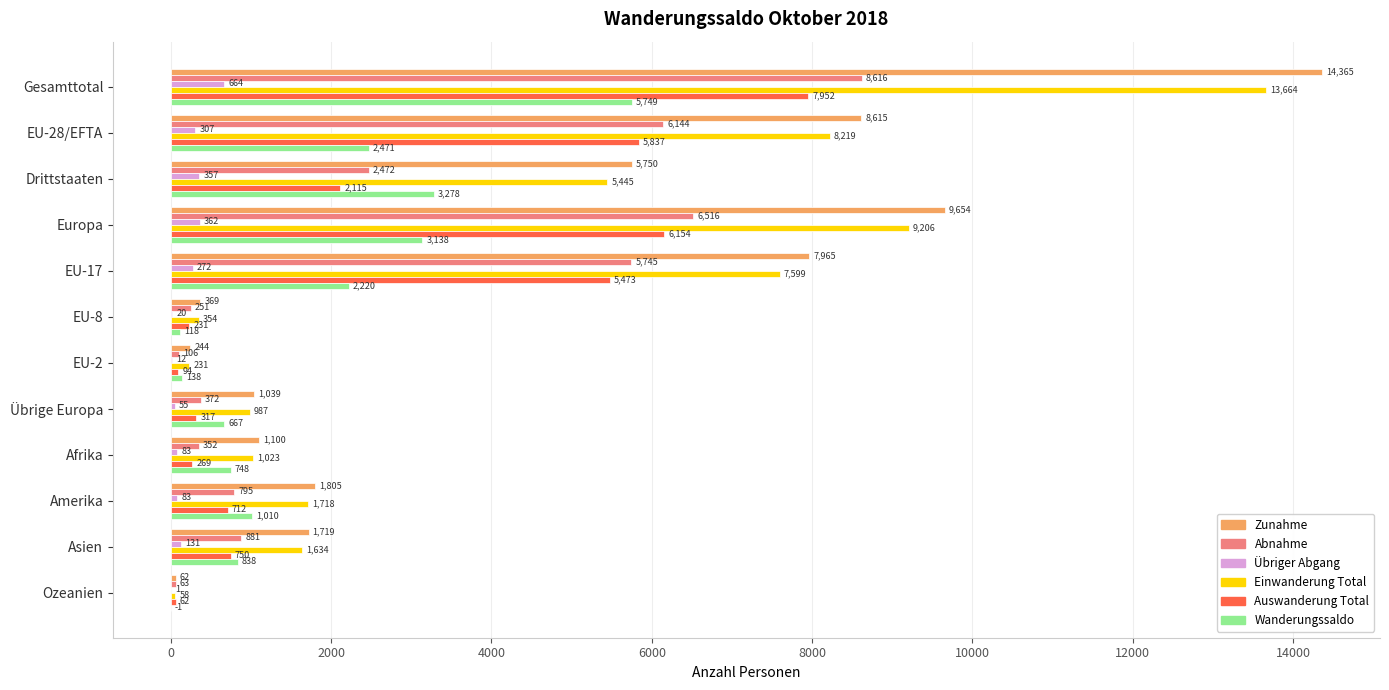

True or false: Auswanderung Total has a value of 5473 at EU-17.

True